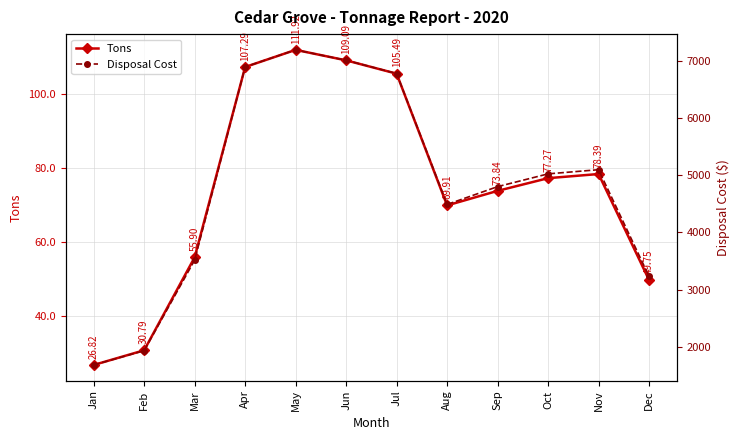

How many data points in Disposal Cost are above 5022?

6